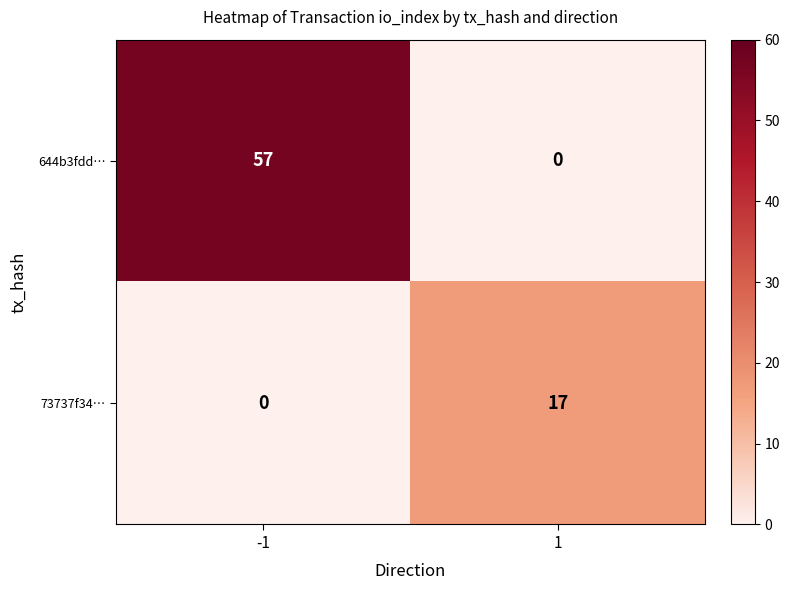

What is the difference between the highest and lowest values at 1?

17